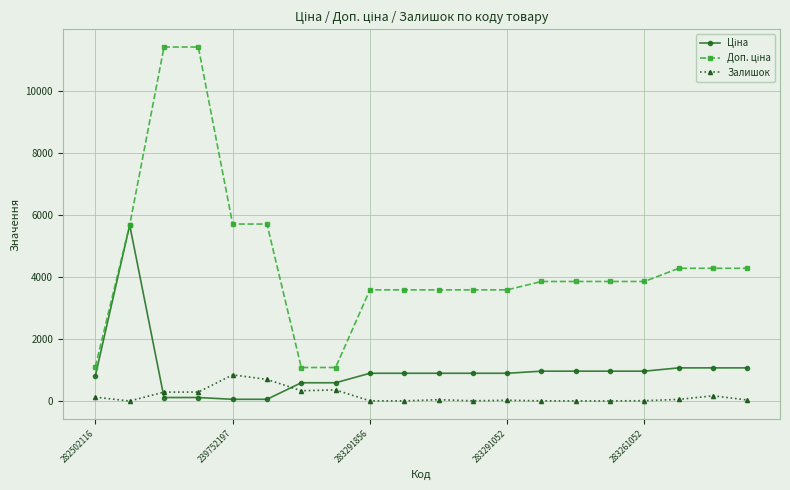

At how many categories does at least one series exceed 6445?

2